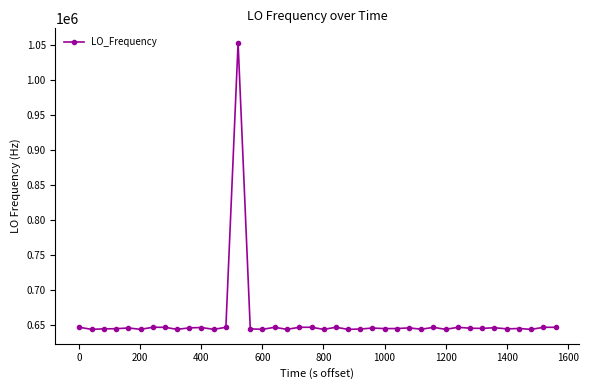

What is the greatest value displayed?

1052694.1